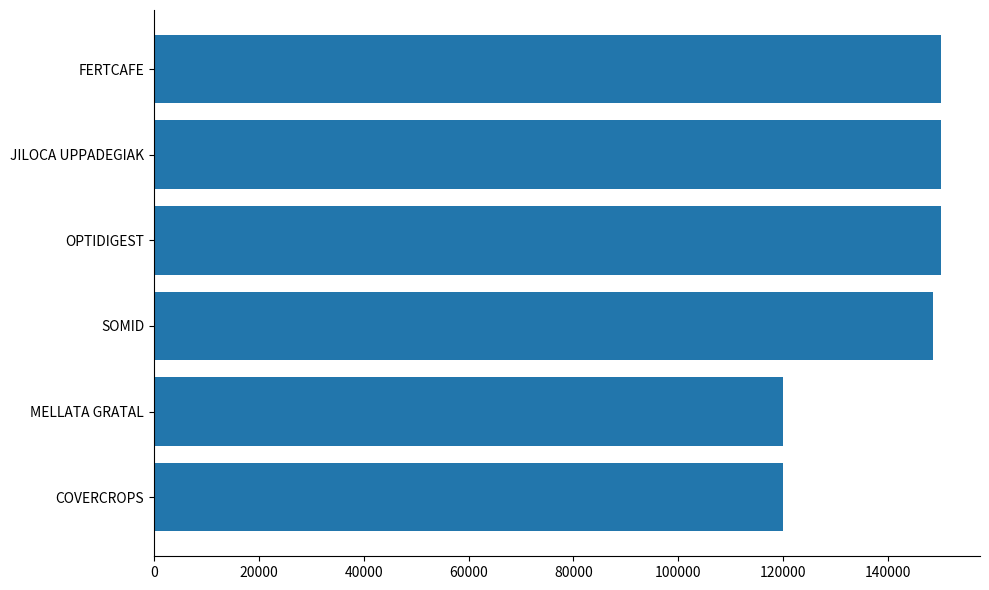

What is the average value?

139756